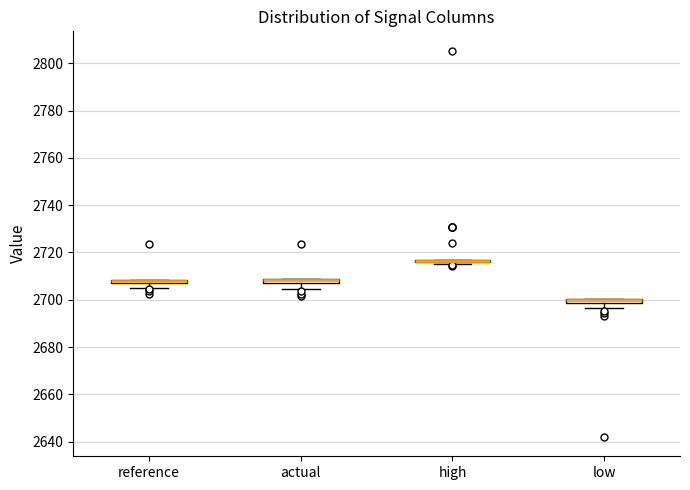

Where is the lower edge of the box for reference on the y-axis? The values are not printed on the chart, so give them approximately, as read against the axis.

2706